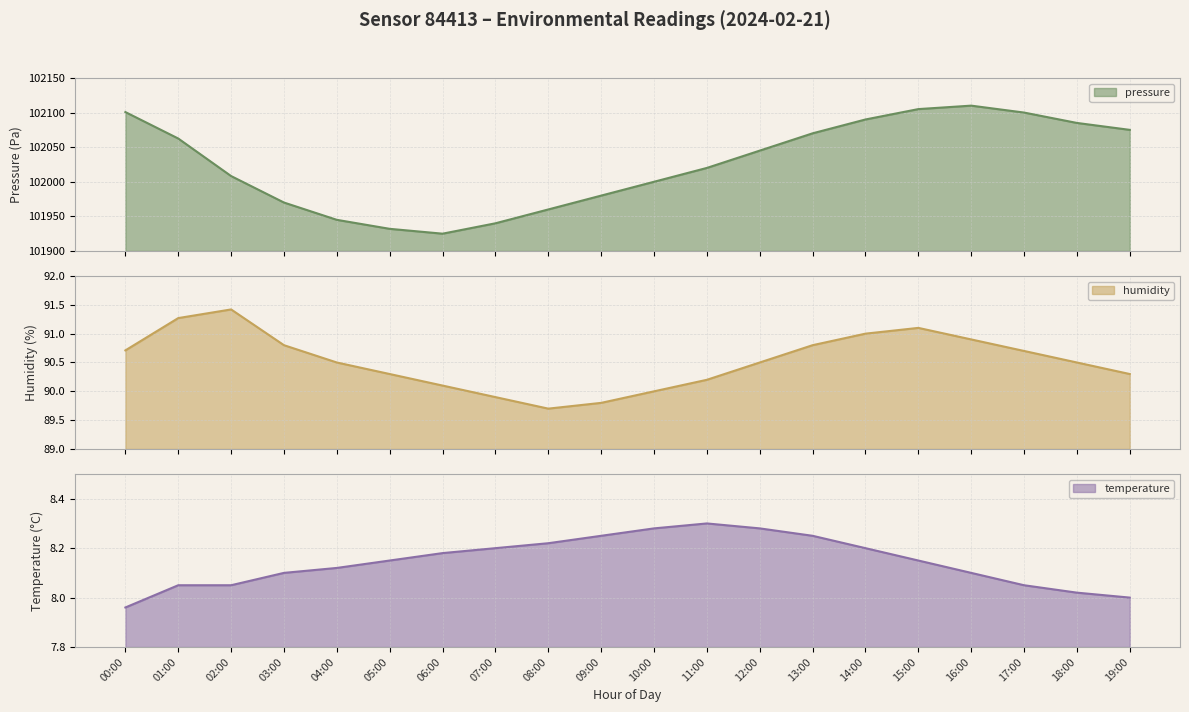

Between 12:00 and 03:00, which is larger?

12:00